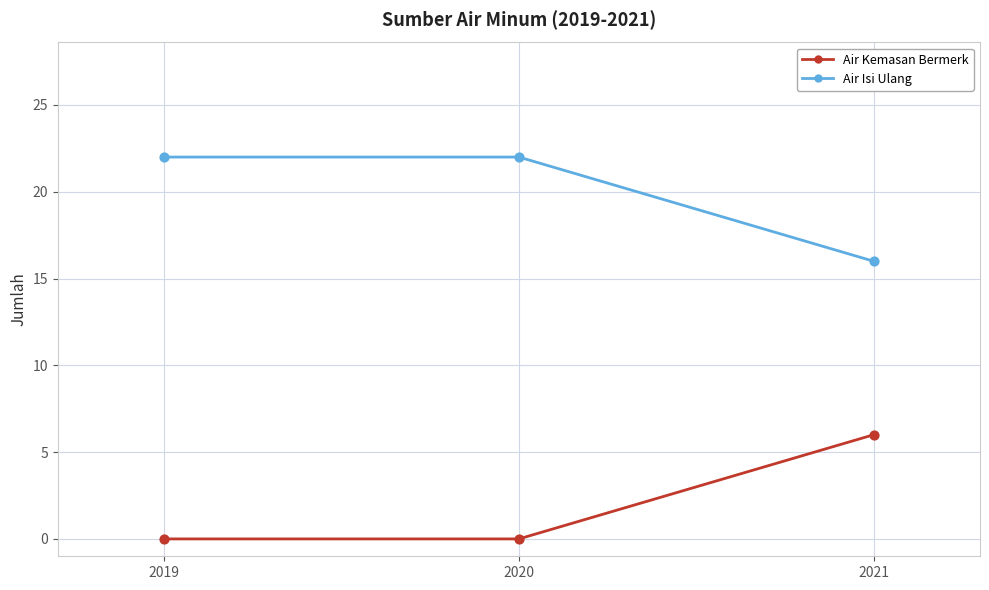

What is the total value across all series at 2019?

22